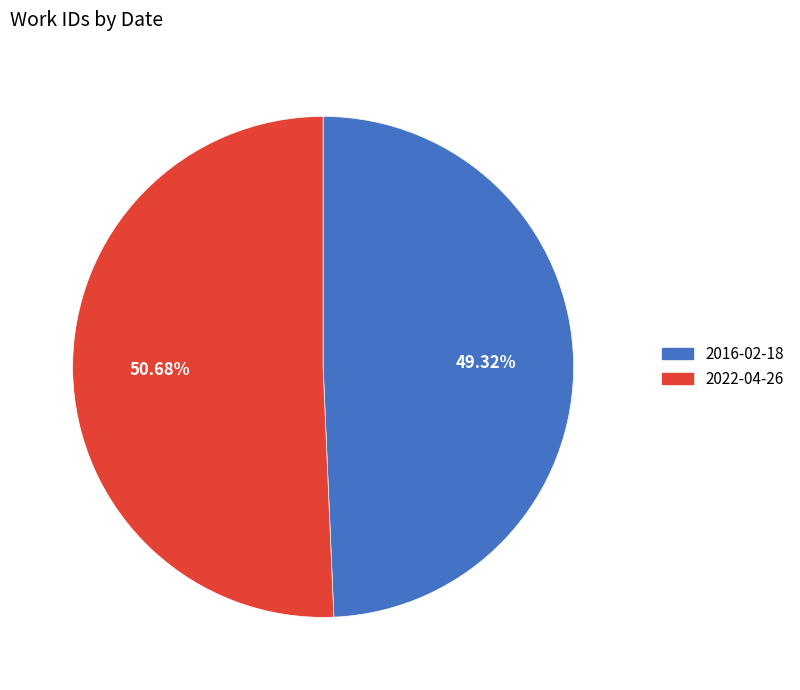

What is the largest slice in the pie chart?

2022-04-26